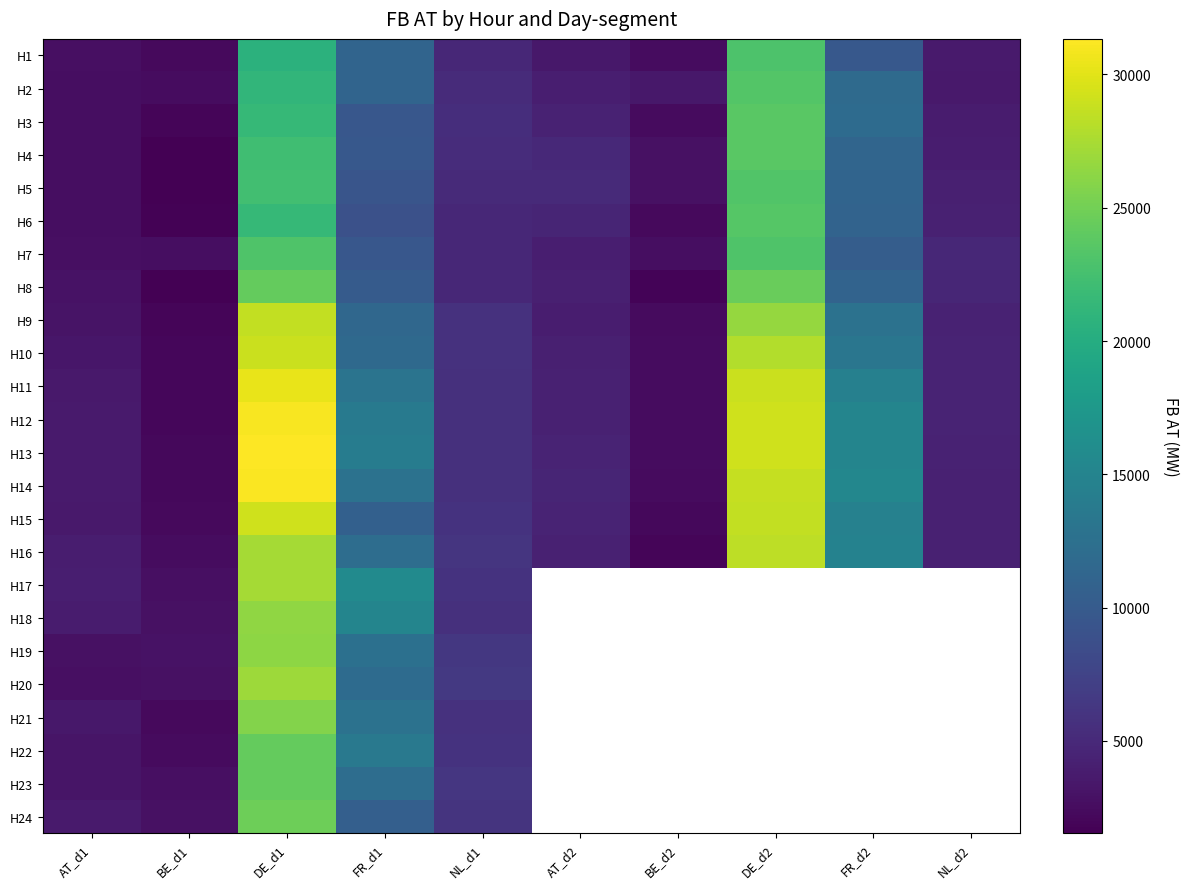

The H14 series shows 4256.5 at NL_d2. True or false?

True